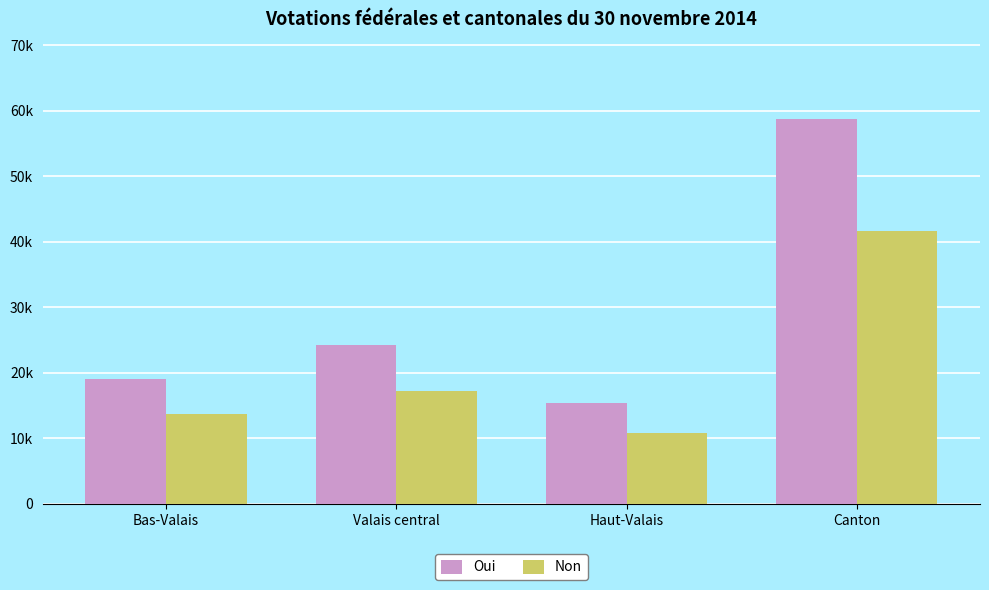

Does the chart contain stacked bars?

No